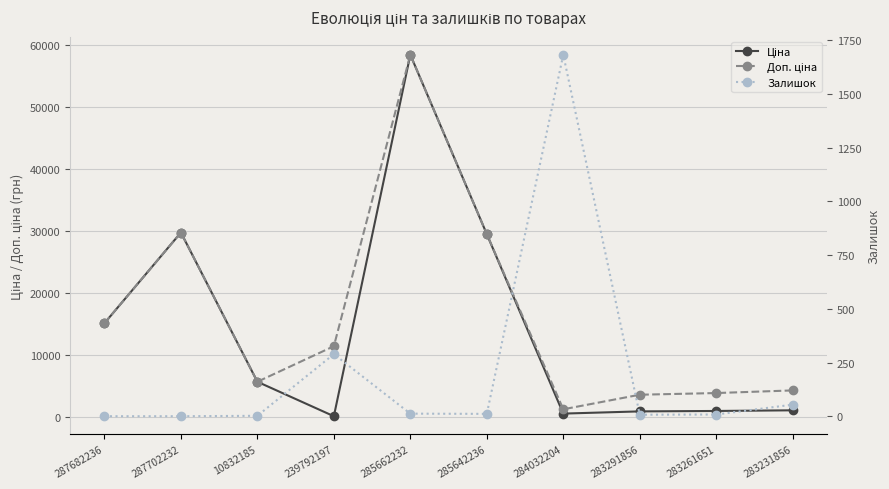

How many values in the Доп. ціна series are below 11410?

5